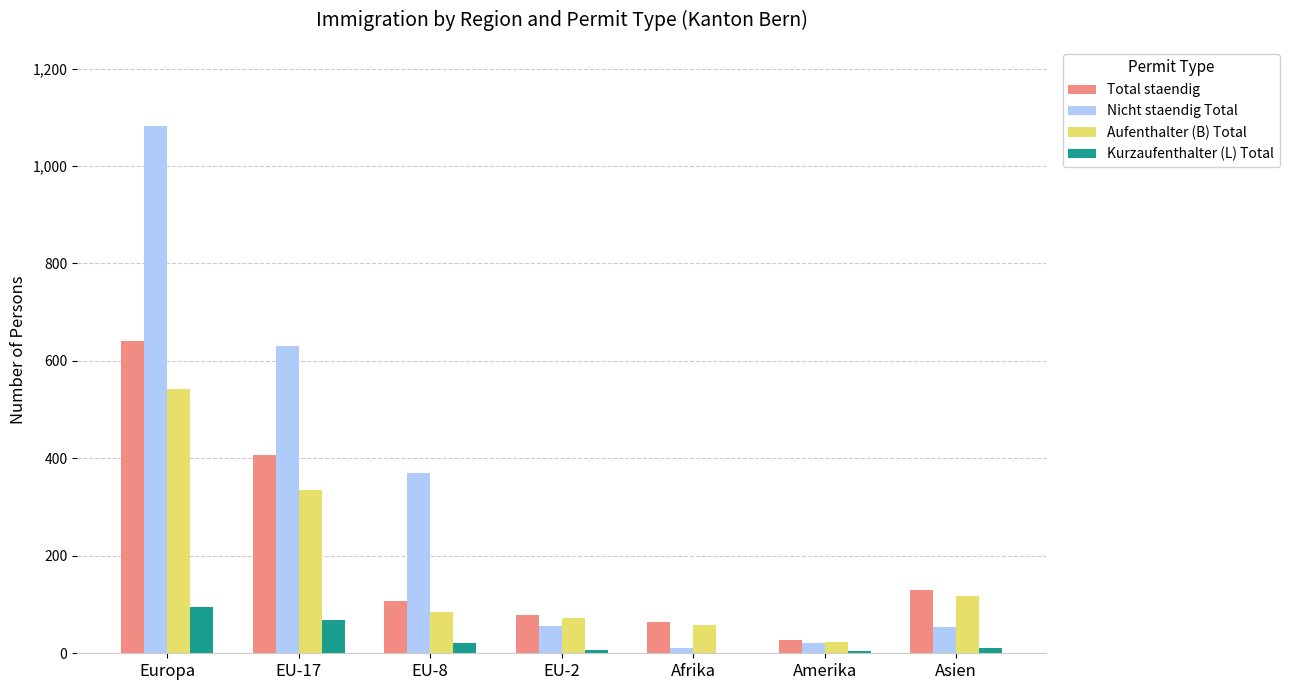

What is the maximum value shown in the chart?

1082